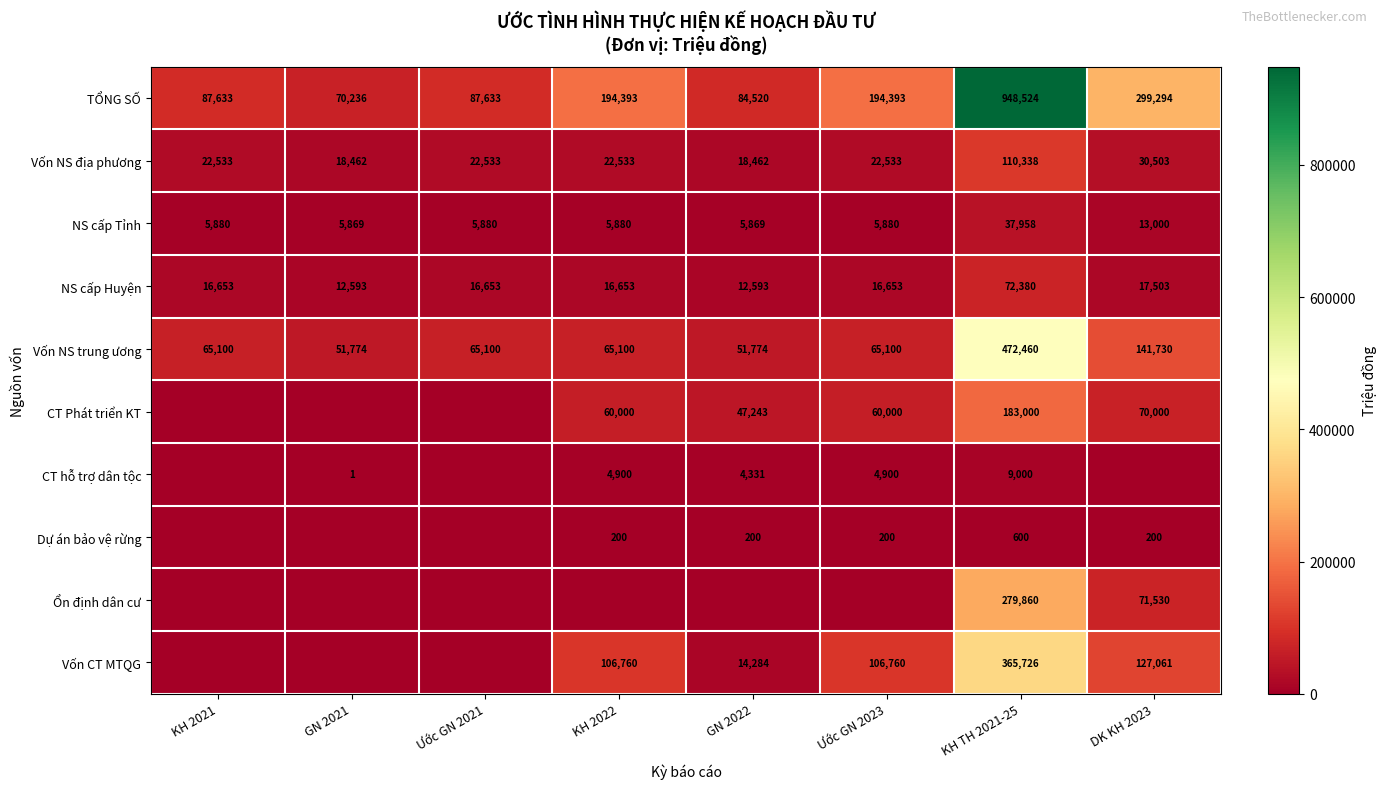

Where is Vốn NS địa phương nearest to the value 64400?

DK KH 2023